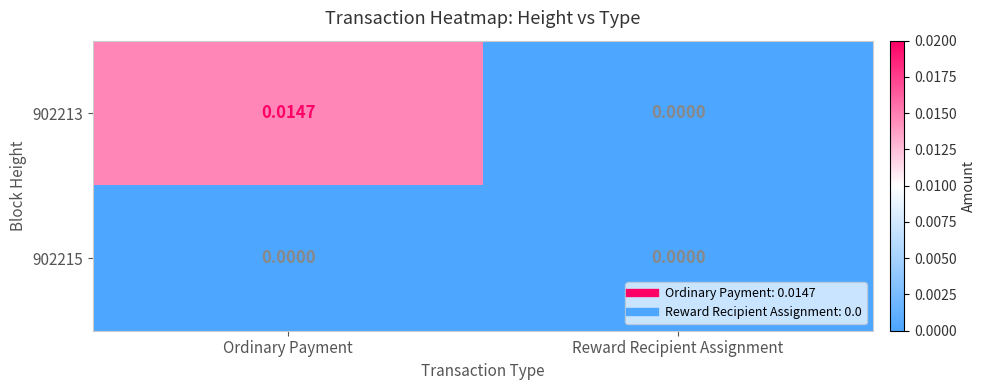

At which category does the chart reach its peak across all series?

Ordinary Payment